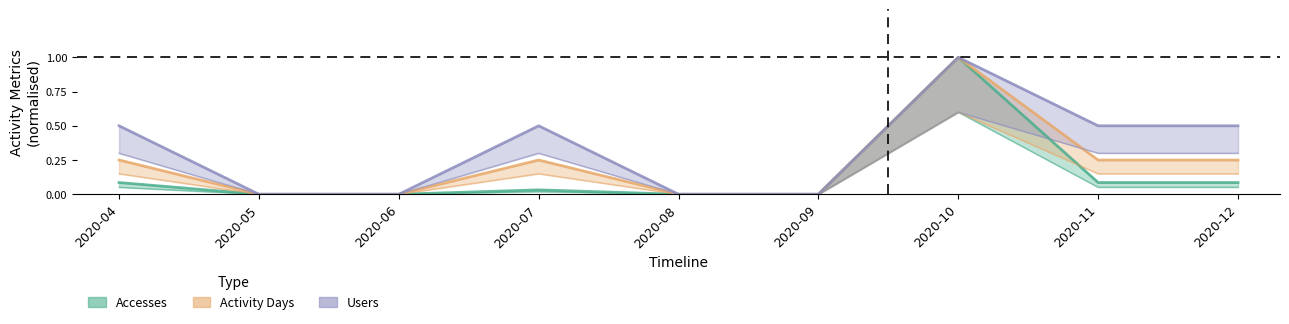

What is the sum of all Users values?

3.0